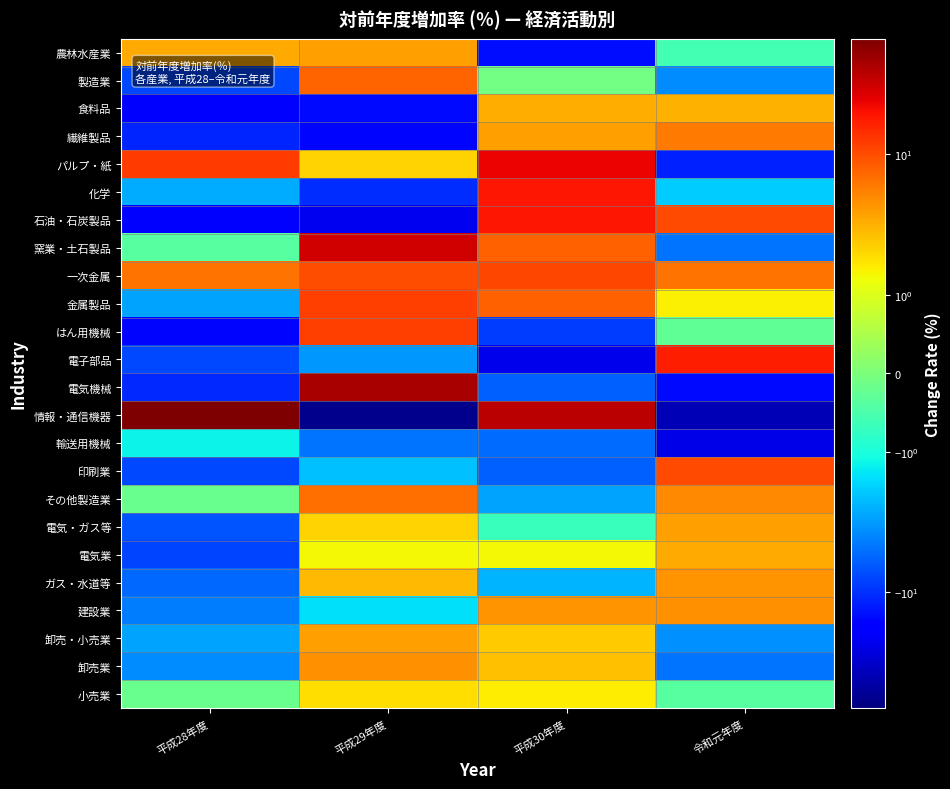

At 平成30年度, list the series in order from smallest to largest.

電子部品, 農林水産業, はん用機械, 電気機械, 印刷業, 輸送用機械, その他製造業, ガス・水道等, 電気・ガス等, 製造業, 電気業, 小売業, 卸売・小売業, 卸売業, 食料品, 繊維製品, 建設業, 金属製品, 窯業・土石製品, 一次金属, 石油・石炭製品, 化学, パルプ・紙, 情報・通信機器